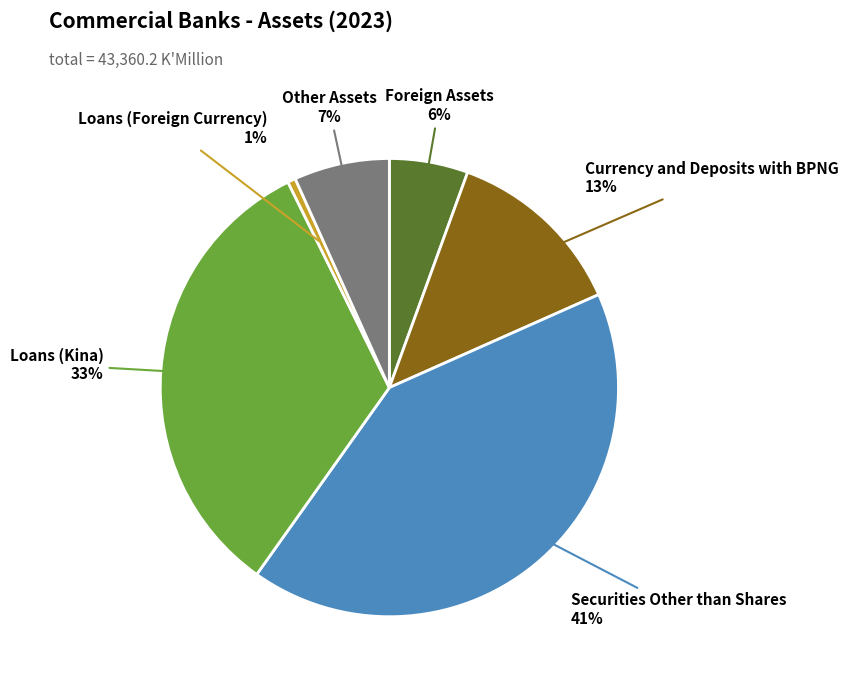

Does any single category account for the majority?

No